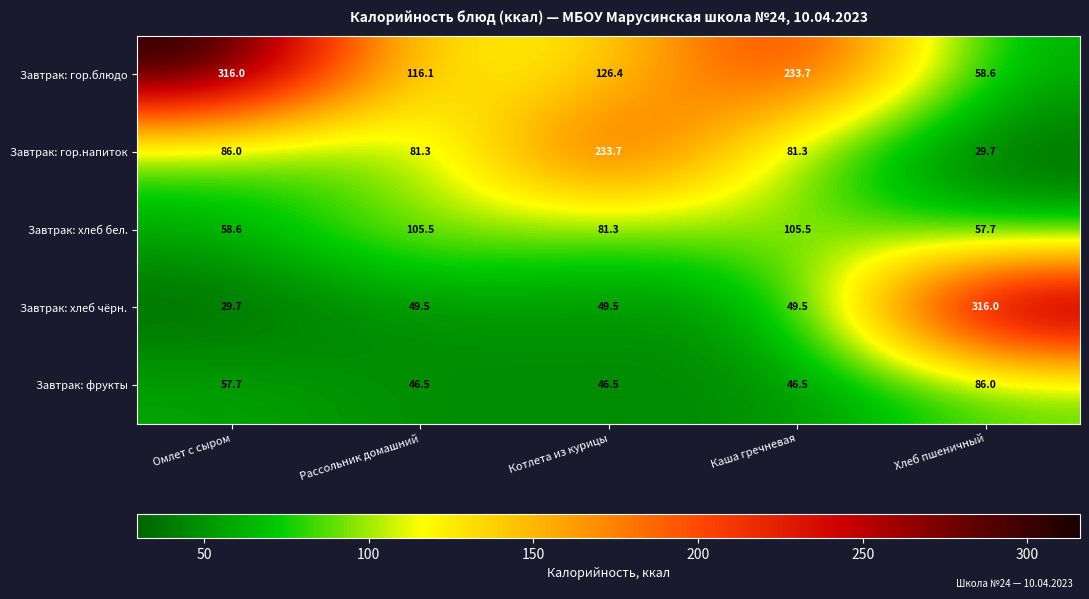

Reading left to right, transcribe all the data shown in this chart.

Завтрак: гор.блюдо: 316.0	116.1	126.4	233.7	58.6
Завтрак: гор.напиток: 86.0	81.3	233.7	81.3	29.7
Завтрак: хлеб бел.: 58.6	105.5	81.3	105.5	57.7
Завтрак: хлеб чёрн.: 29.7	49.5	49.5	49.5	316.0
Завтрак: фрукты: 57.7	46.5	46.5	46.5	86.0